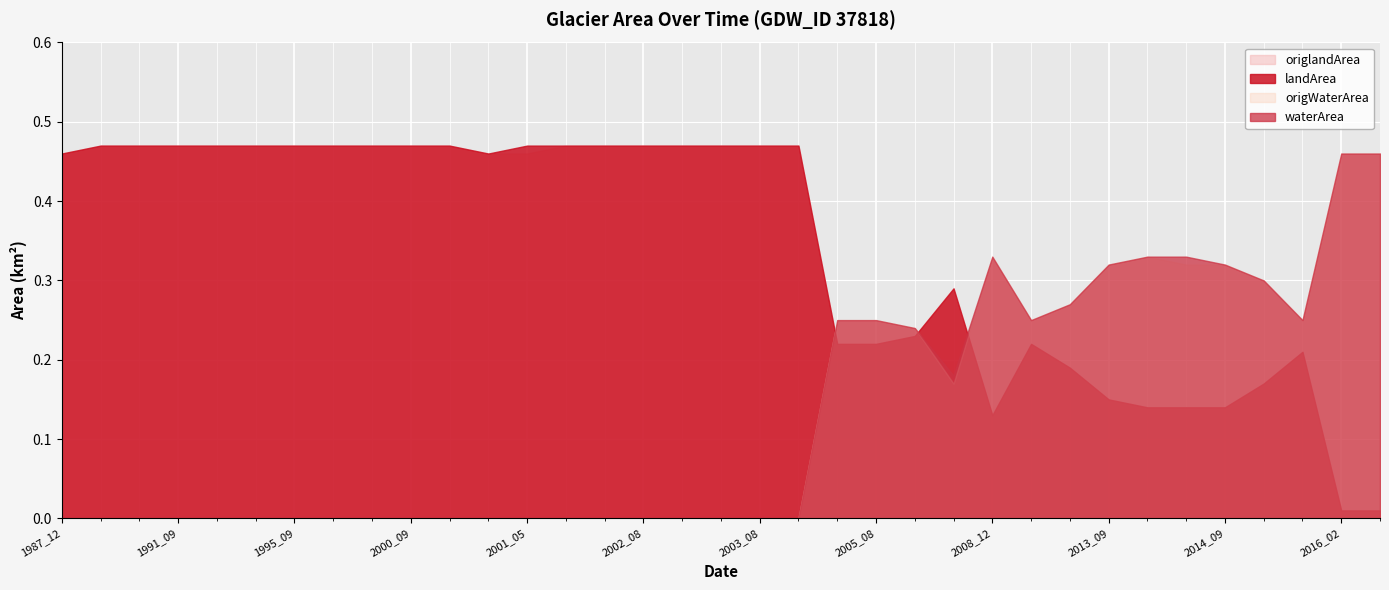

Which series has the largest range (max minus min)?

waterArea